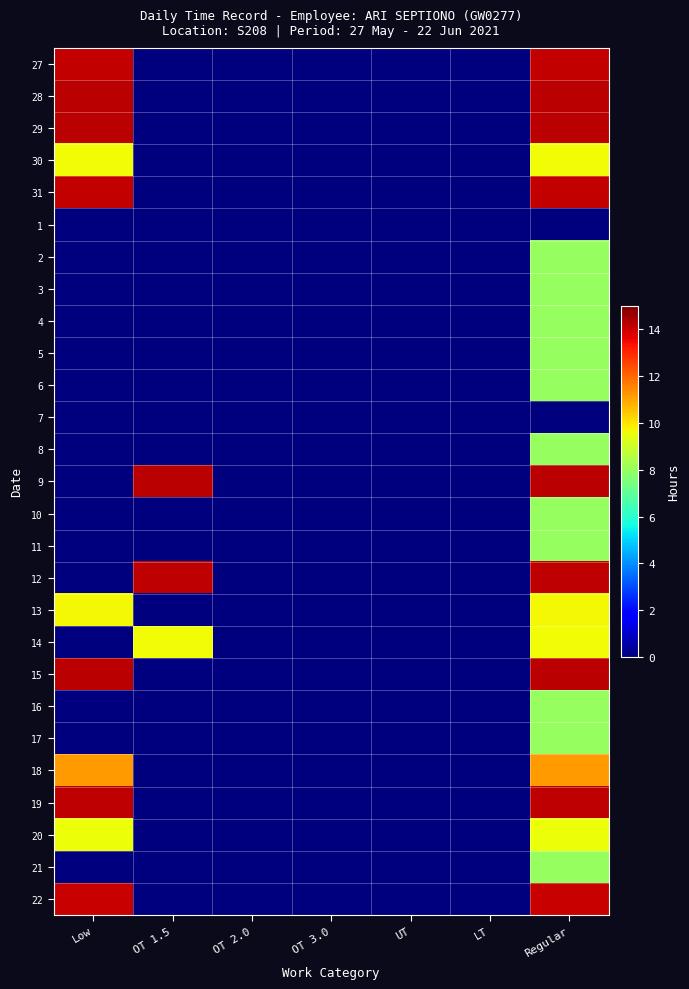

Count the number of categories in the chart.

7